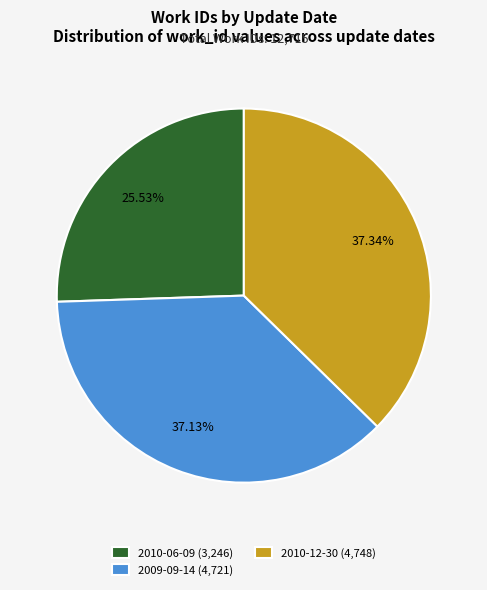

What is the ratio of the value at 2010-12-30 (4,748) to the value at 2009-09-14 (4,721)?

1.0